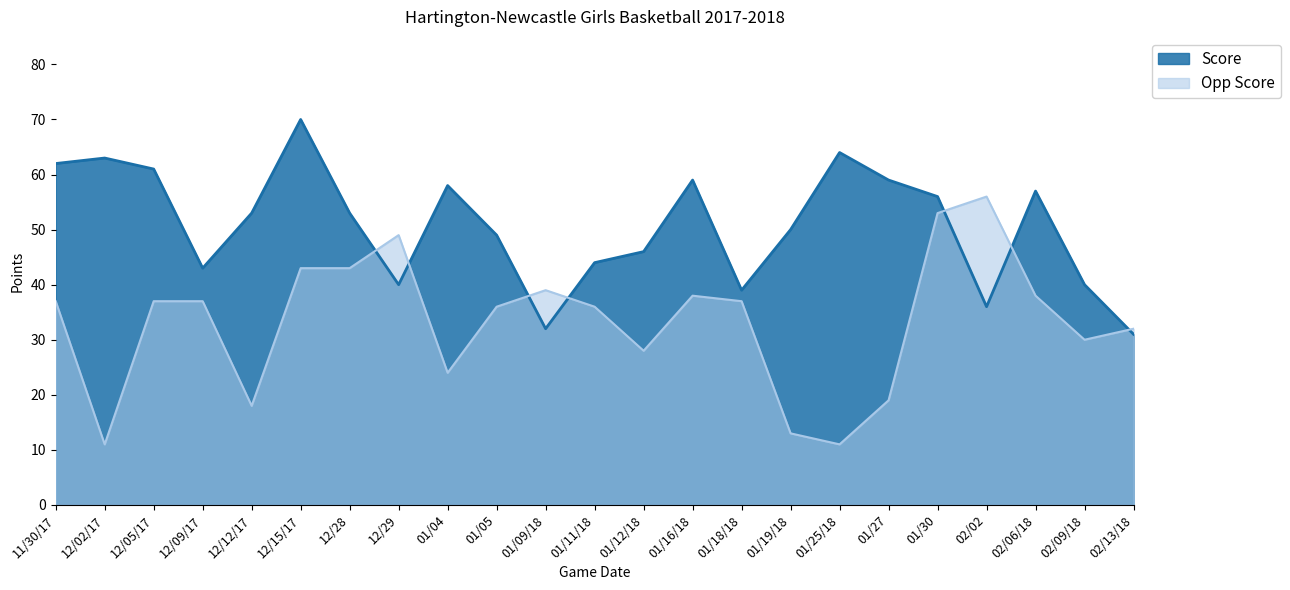

At which category does Score reach its first local valley?

12/09/17